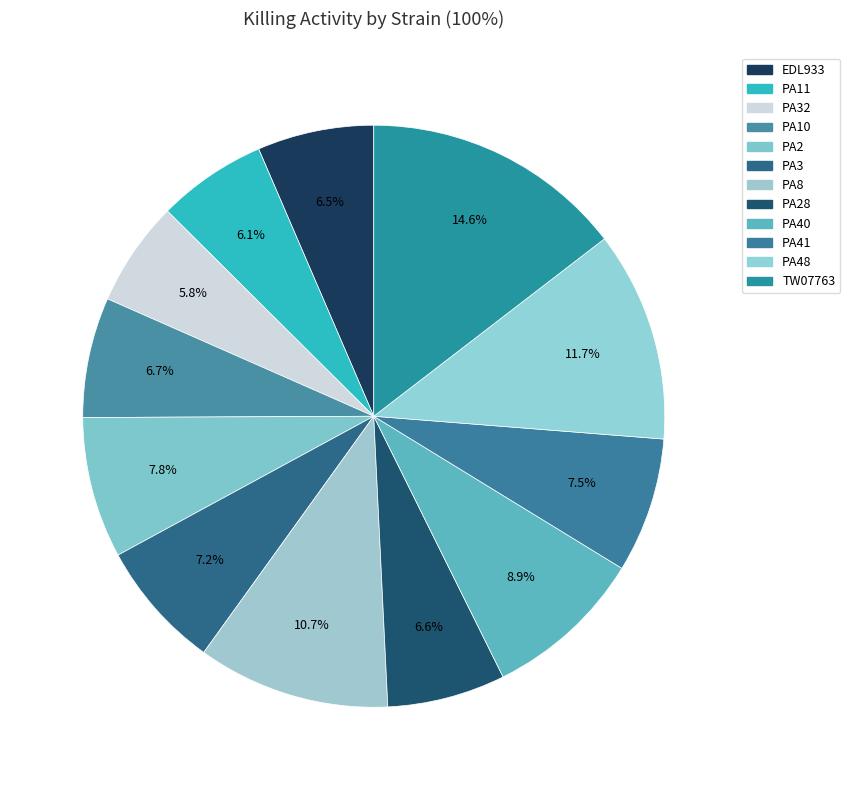

What percentage do PA41 and PA48 together represent?

19.2%